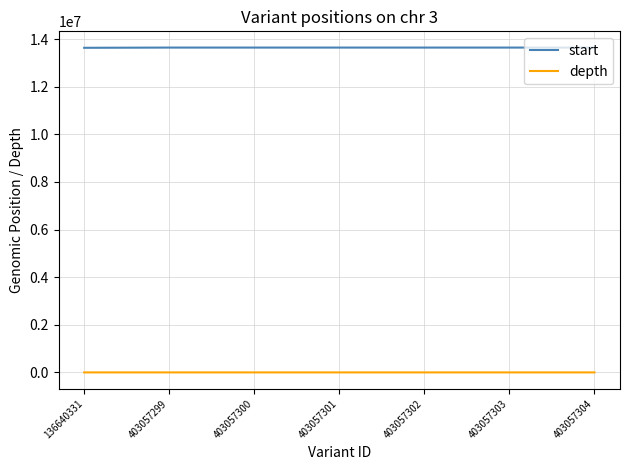

True or false: start has a value of 5987469 at 403057302.

False